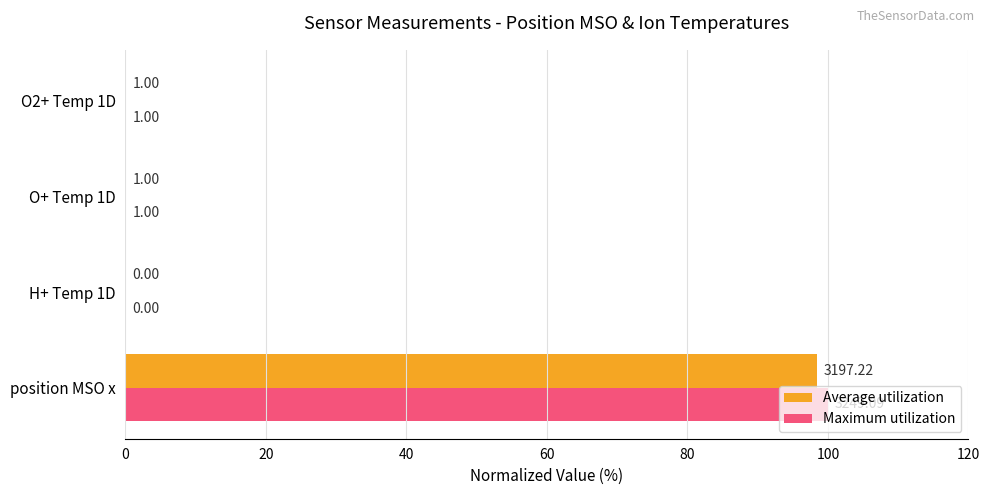

What is the sum of all Maximum utilization values?

100.1